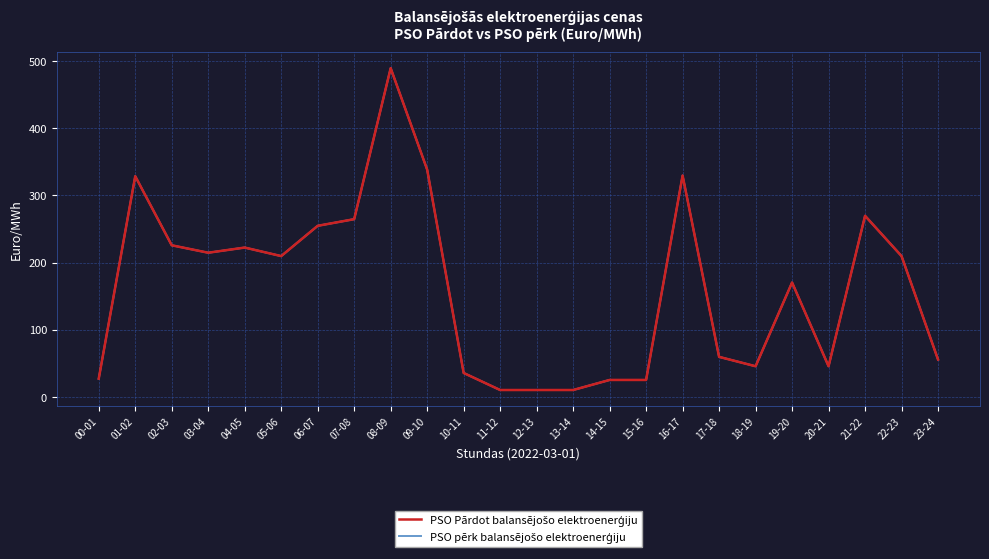

Reading left to right, list all the values displayed in this chart.

PSO Pārdot balansējošo elektroenerģiju: 26.9	328.6	225.7	214.6	222.3	209.6	254.7	264.6	489.6	338.4	35.4	10.0	10.0	10.0	25.0	25.0	329.6	59.4	45.4	170.2	45.4	269.6	209.6	55.4
PSO pērk balansējošo elektroenerģiju: 26.9	328.6	225.7	214.6	222.3	209.6	254.7	264.6	489.6	338.4	35.4	10.0	10.0	10.0	25.0	25.0	329.6	59.4	45.4	170.2	45.4	269.6	209.6	55.4